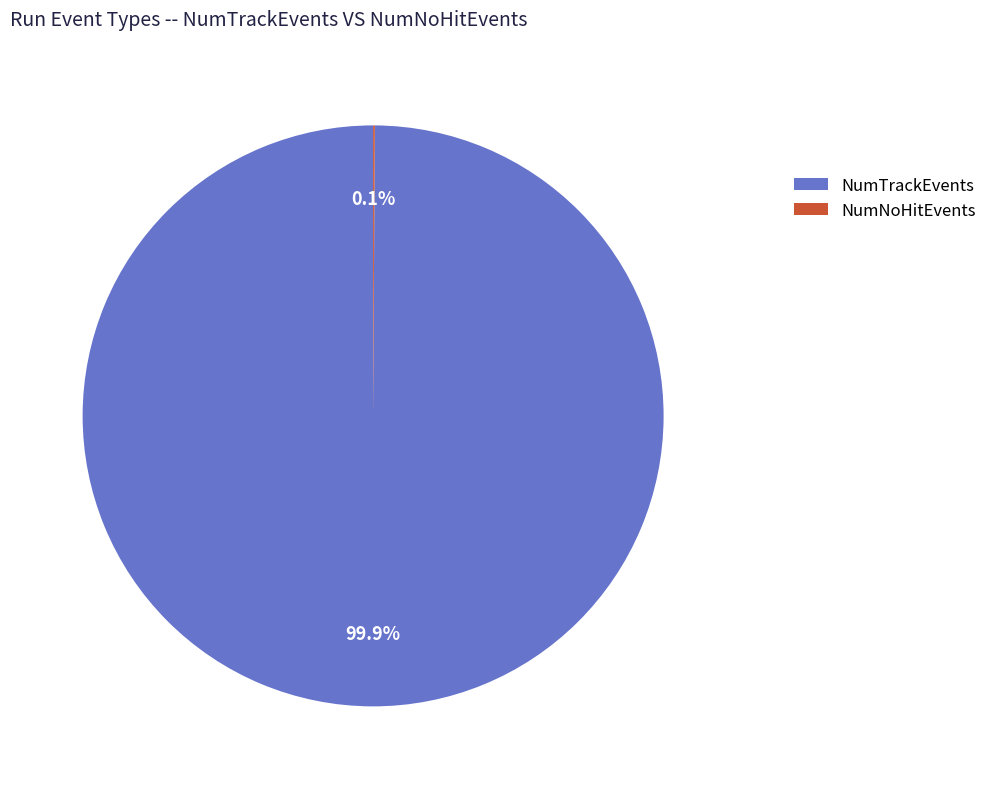

What portion of the pie excludes NumTrackEvents?

0.1%